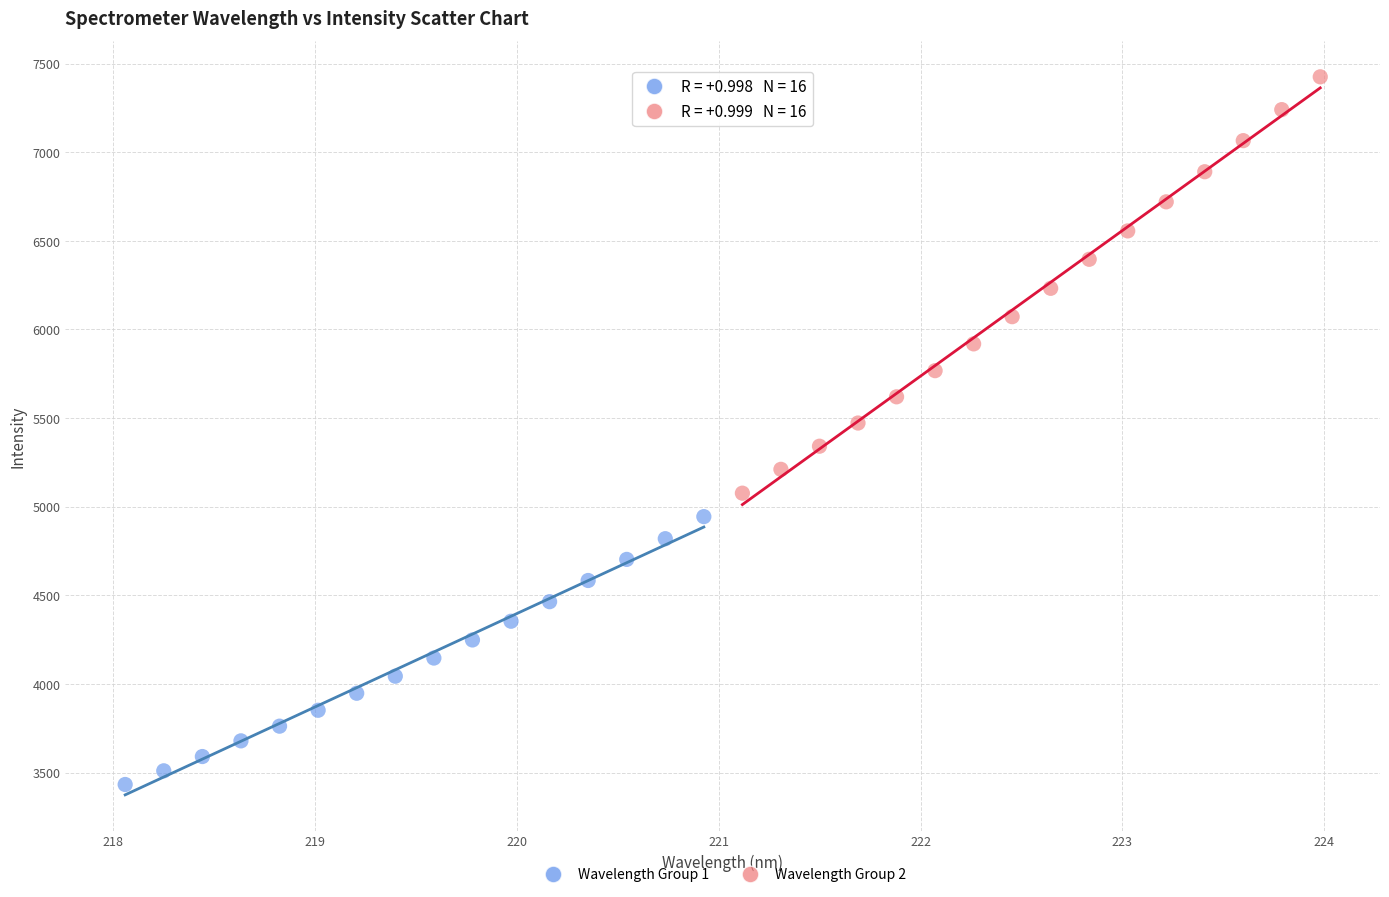

Which series has the widest spread of Y values?

Wavelength Group 2